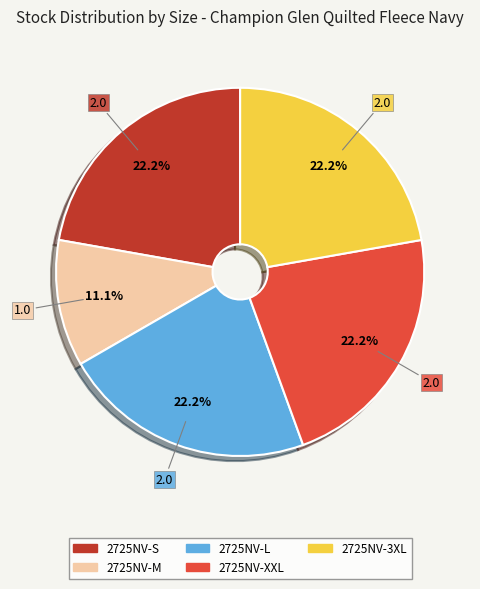

Approximately how many times larger is the value at 2725NV-XXL compared to 2725NV-S?

1.0